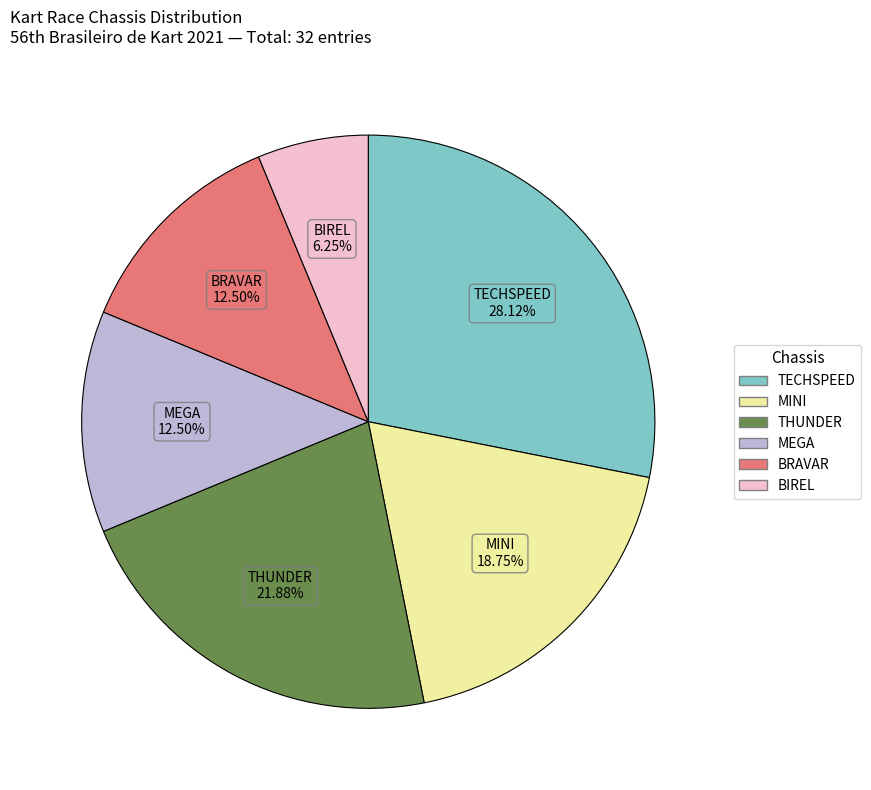

Is there a majority slice in this chart?

No